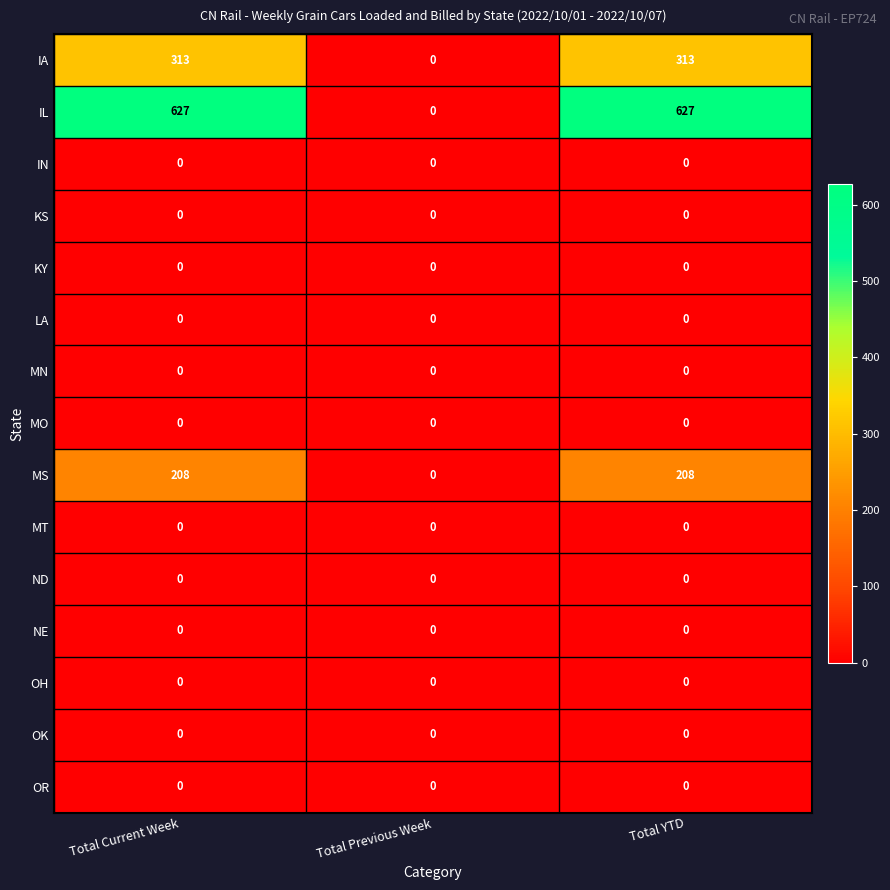

What is the maximum value shown in the chart?

627